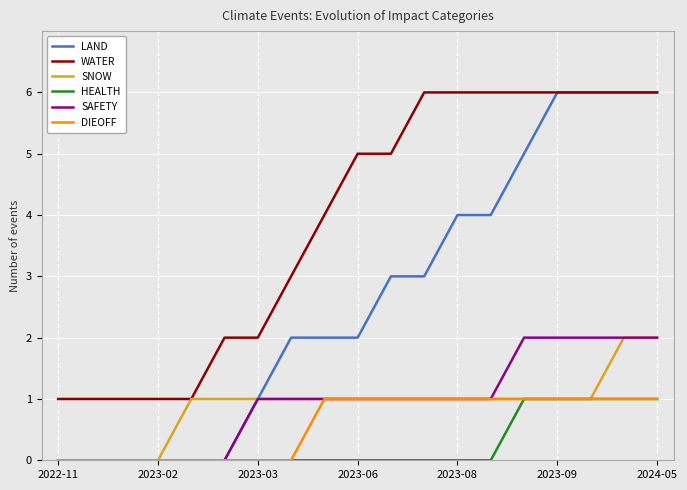

Which series has the largest total across all categories?

WATER